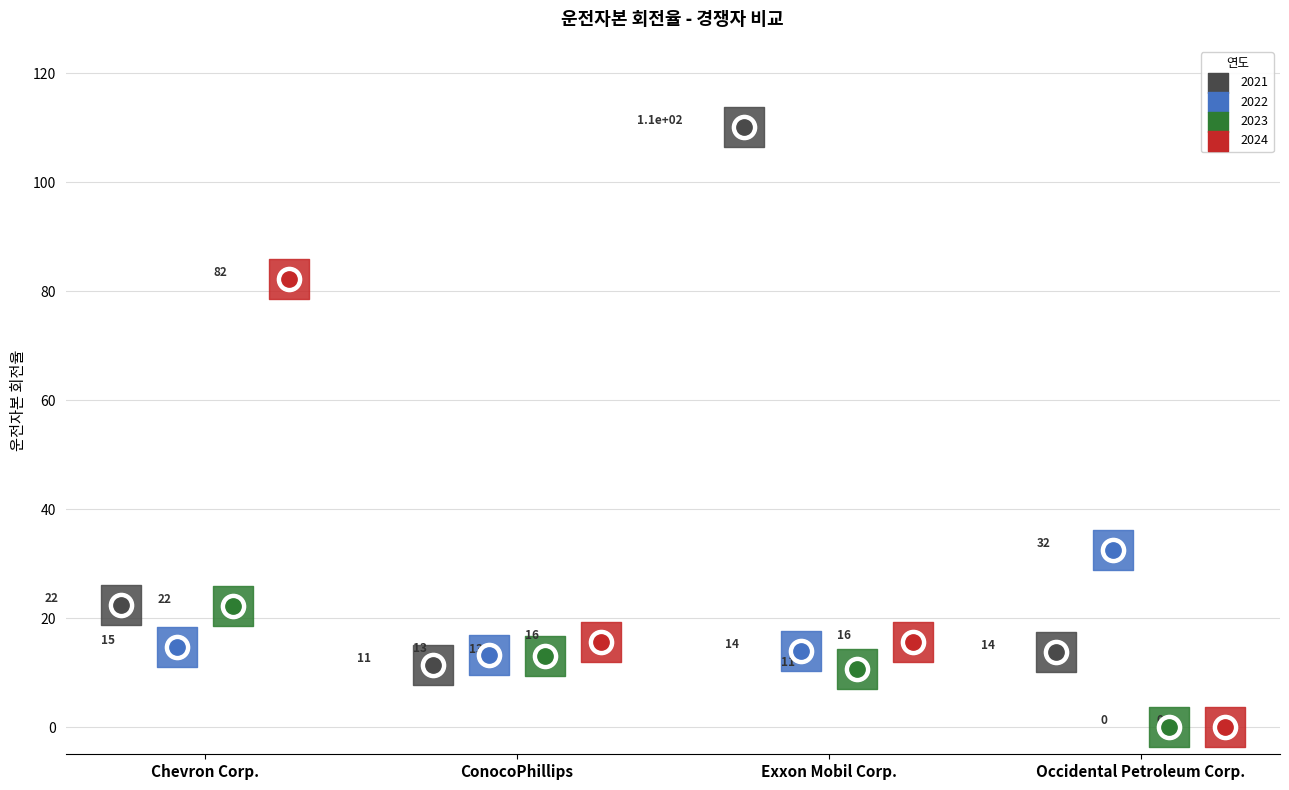

Is the value of 2024 at Occidental Petroleum Corp. greater than the value of 2022 at ConocoPhillips?

No